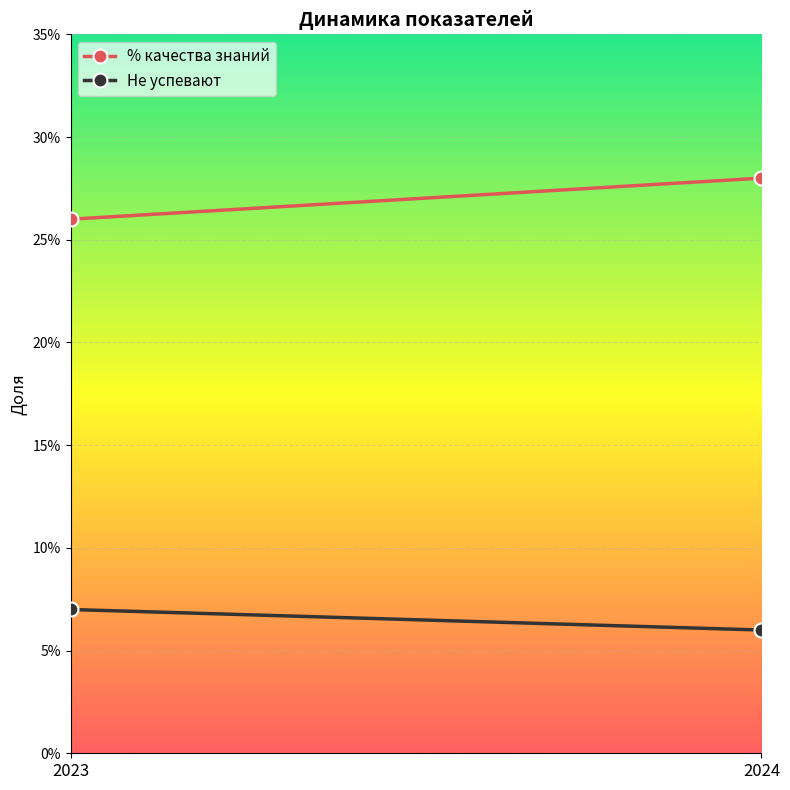

What is the total value across all series at 2024?

0.3